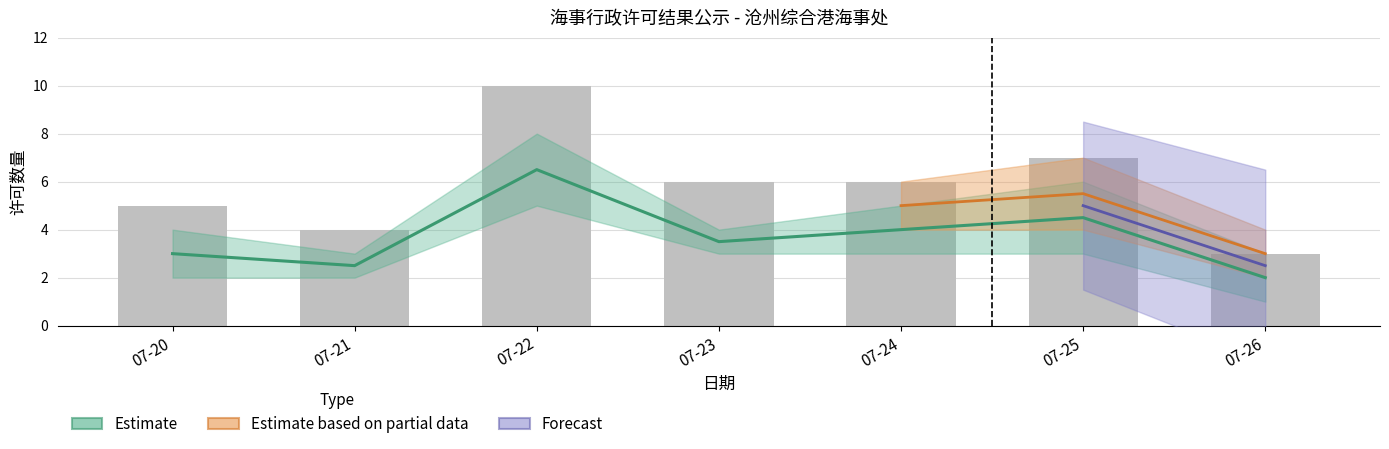

What is the smallest value displayed?

1